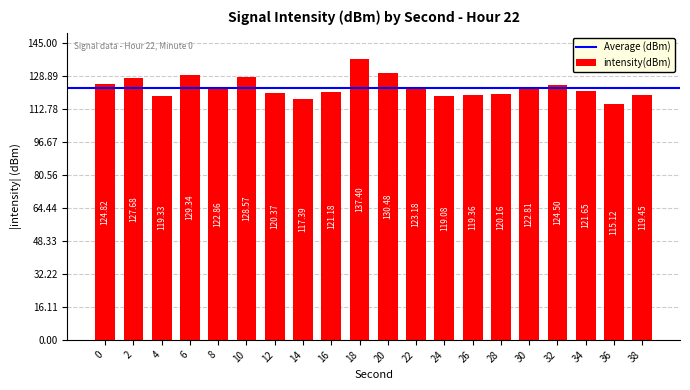

True or false: the data shows 137.4 at 18.

True